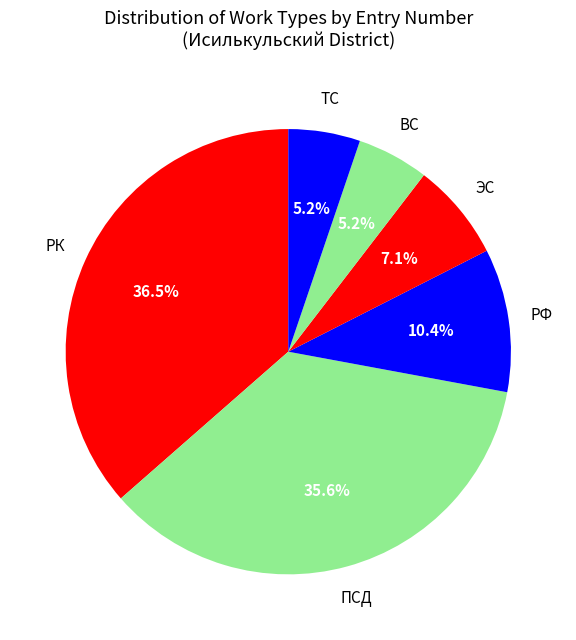

How many segments does this pie chart have?

6